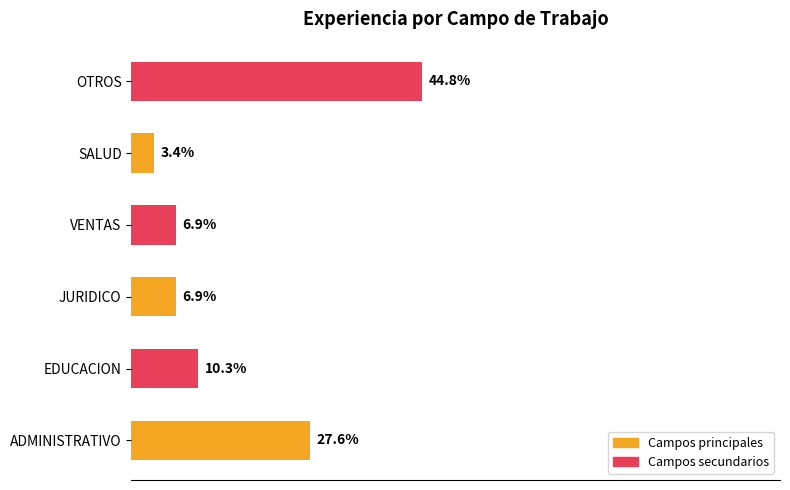

Which label corresponds to the largest value in the chart?

OTROS